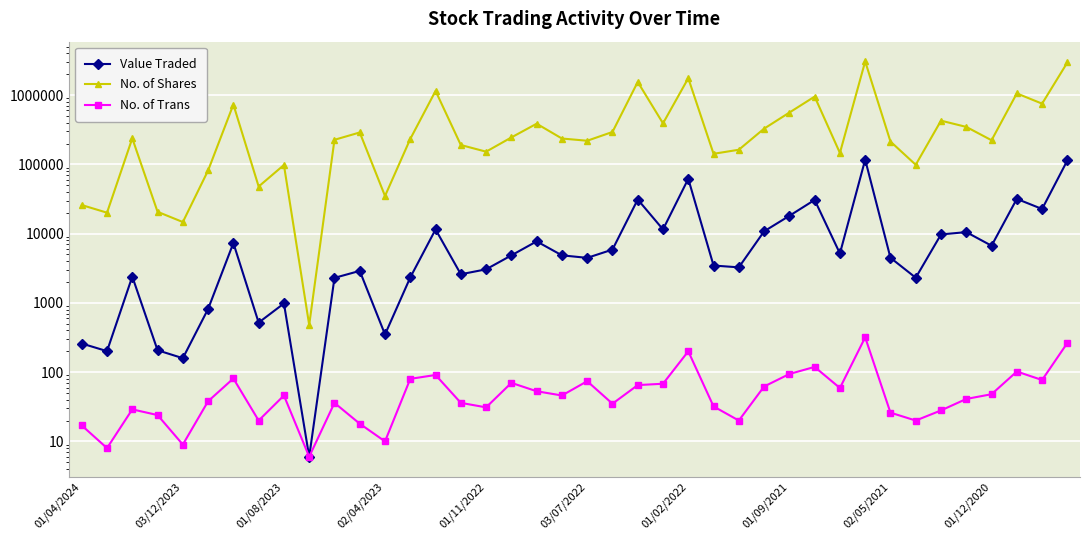

What are all the series names shown in the legend?

Value Traded, No. of Shares, No. of Trans